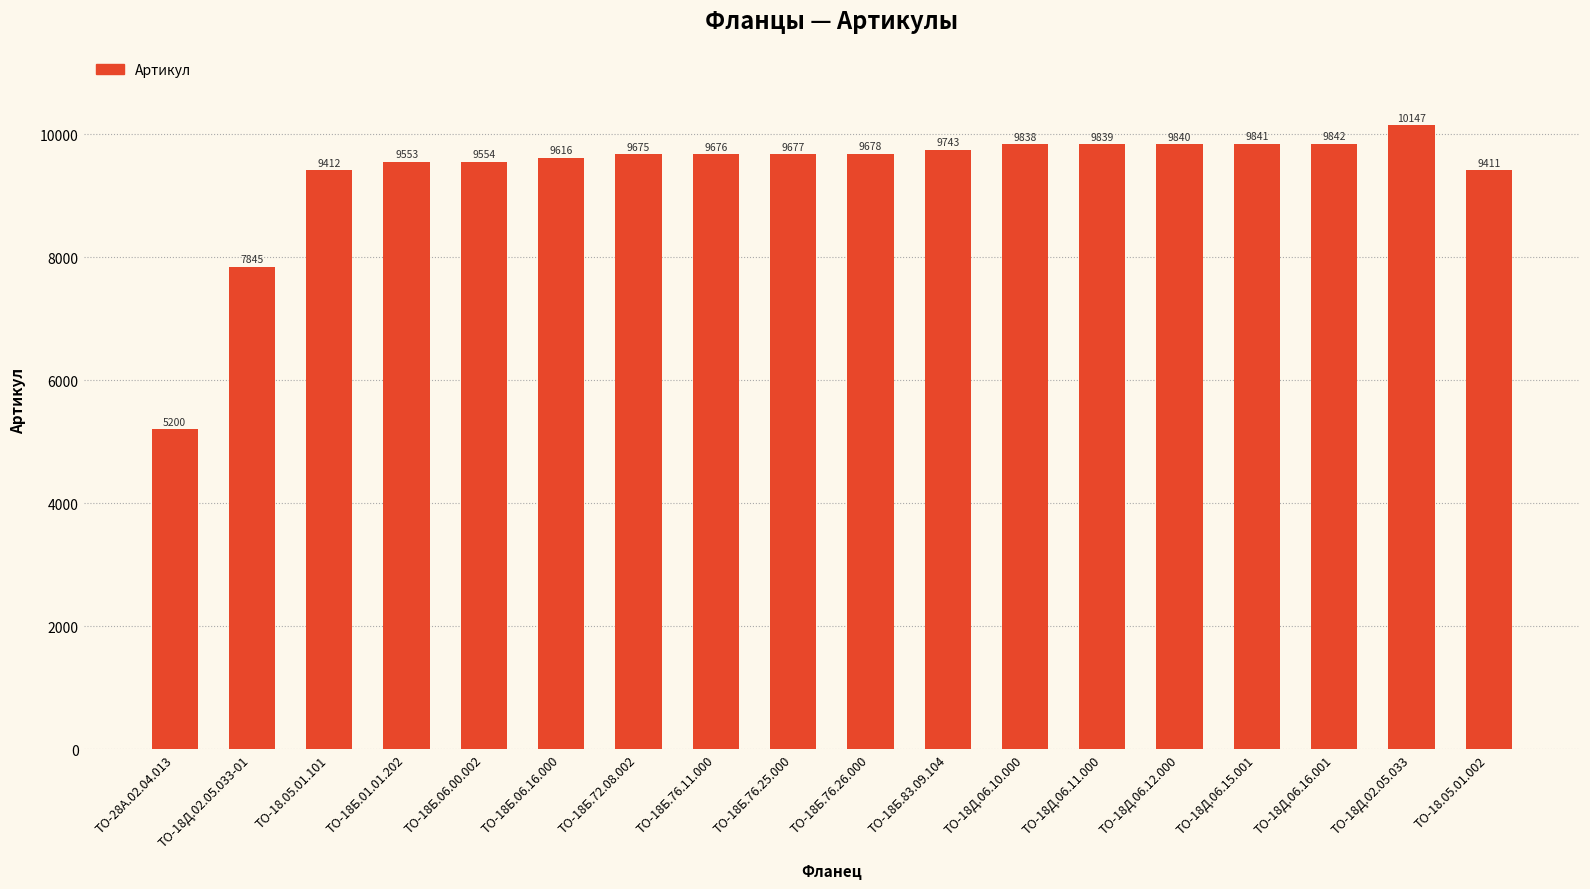

How many categories are shown in the chart?

18